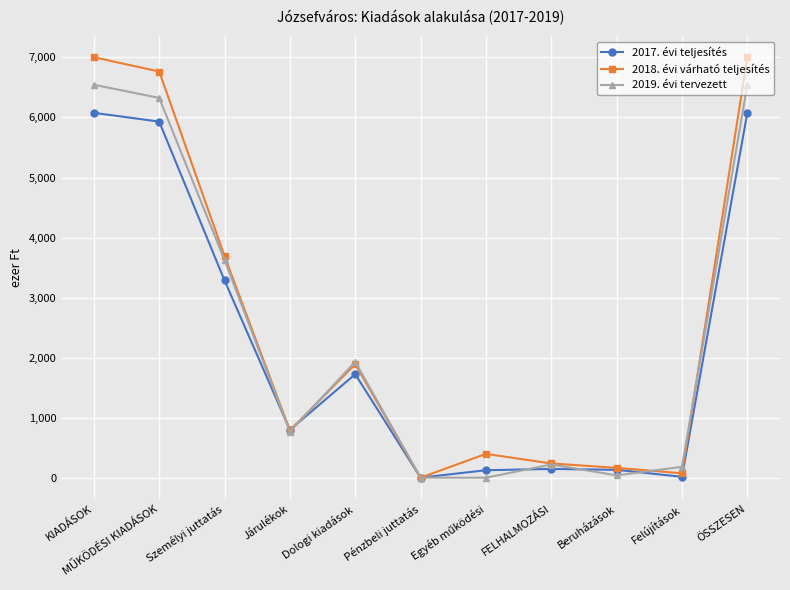

The value of 2018. évi várható teljesítés at ÖSSZESEN is 7002721. True or false?

True